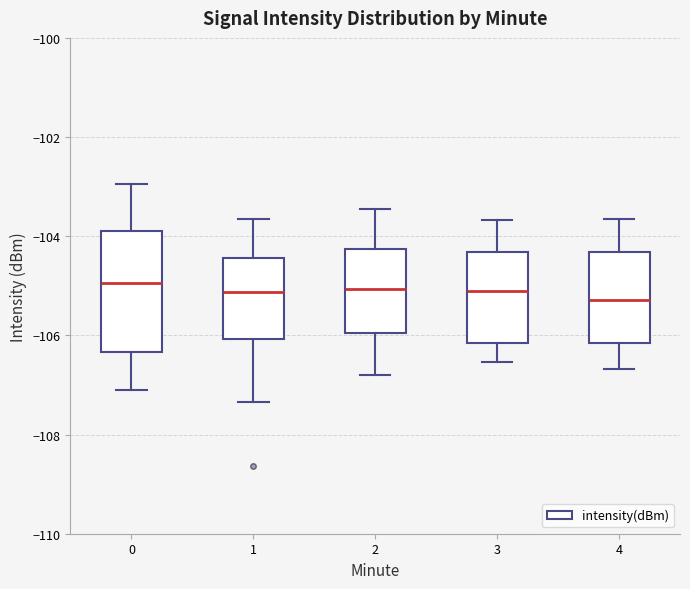

Comparing the boxes themselves (not the whiskers), which one is the tallest?

0